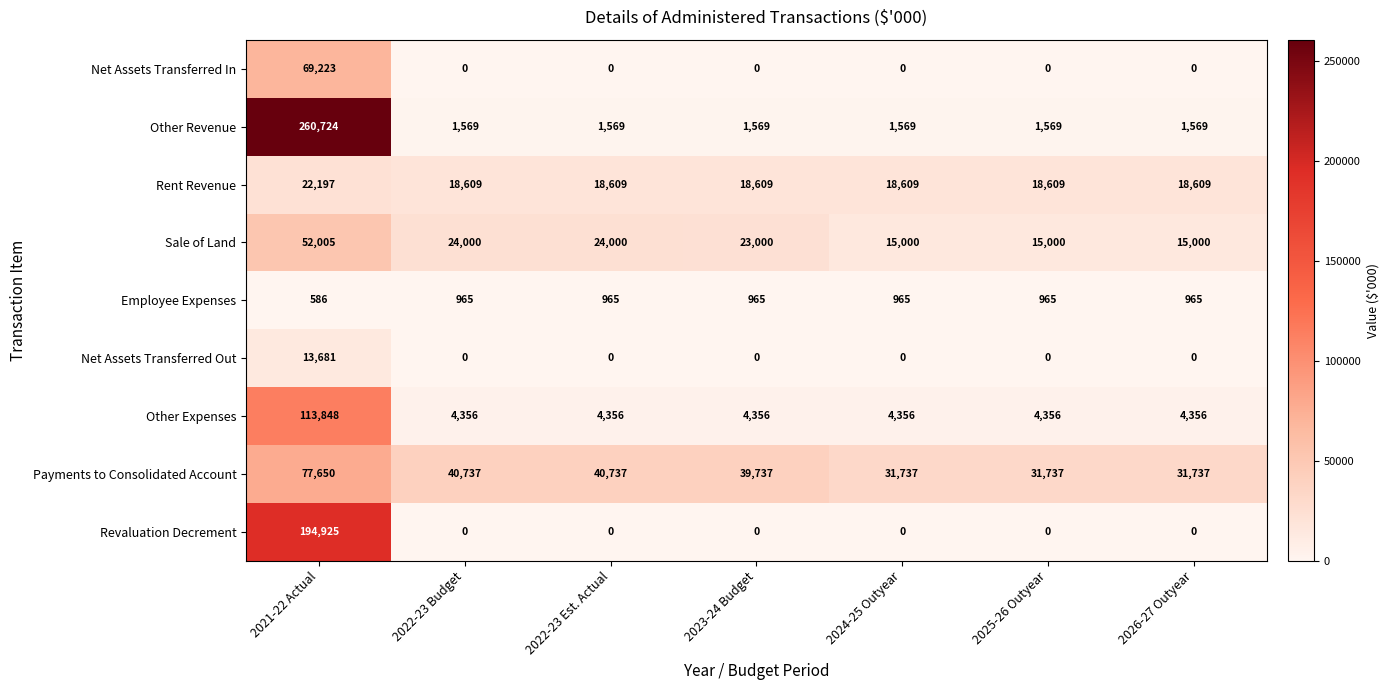

The Sale of Land series shows 12361 at 2022-23 Est. Actual. True or false?

False